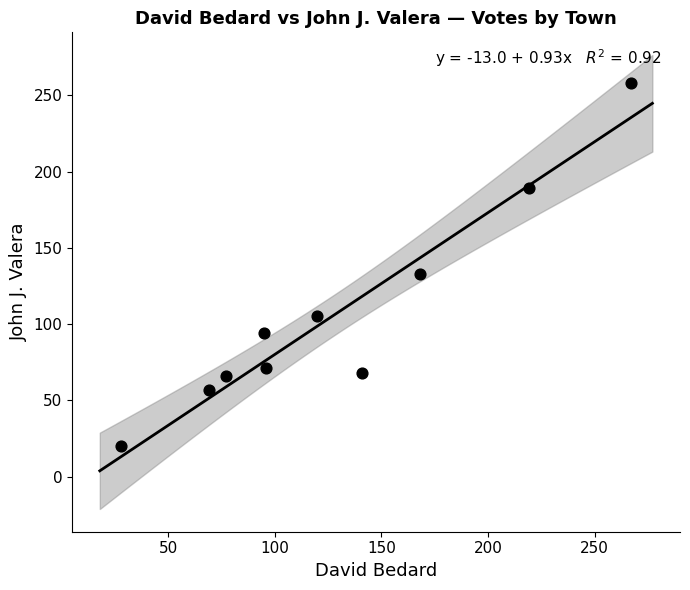

What Y value in the scatter plot is closest to 139?

133